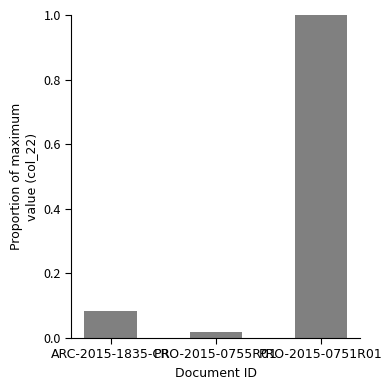

True or false: the data shows 0.2 at PRO-2015-0751R01.

False